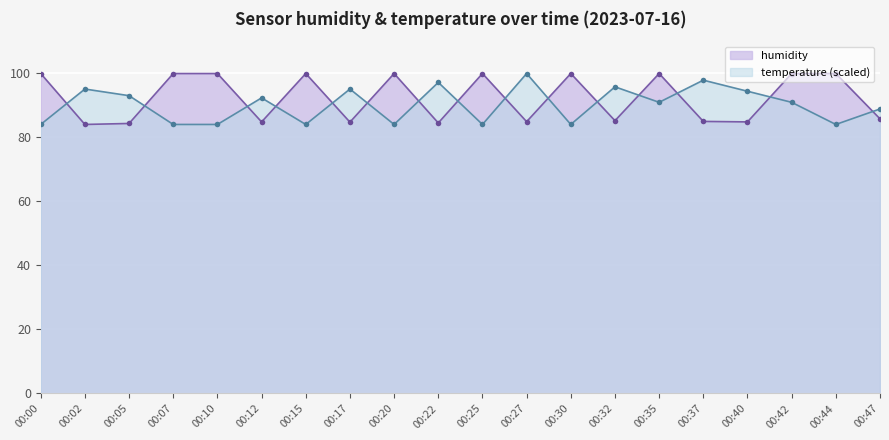

Rank the categories by temperature value from highest to lowest.

00:27, 00:37, 00:22, 00:32, 00:02, 00:17, 00:40, 00:05, 00:12, 00:35, 00:42, 00:47, 00:00, 00:07, 00:10, 00:15, 00:20, 00:25, 00:30, 00:44